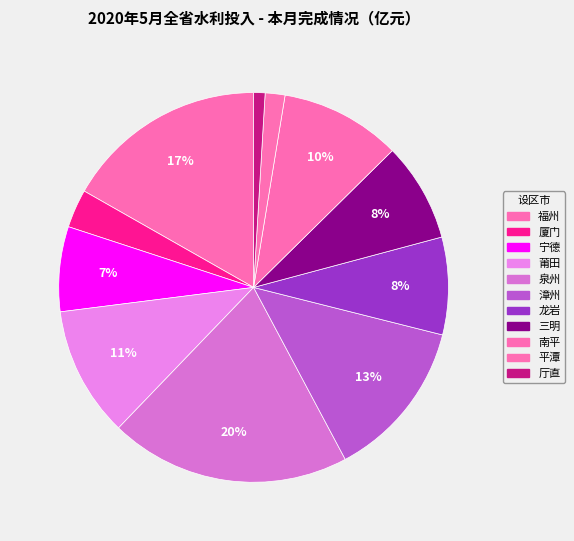

To the nearest percent, what is the average slice percentage?

9%